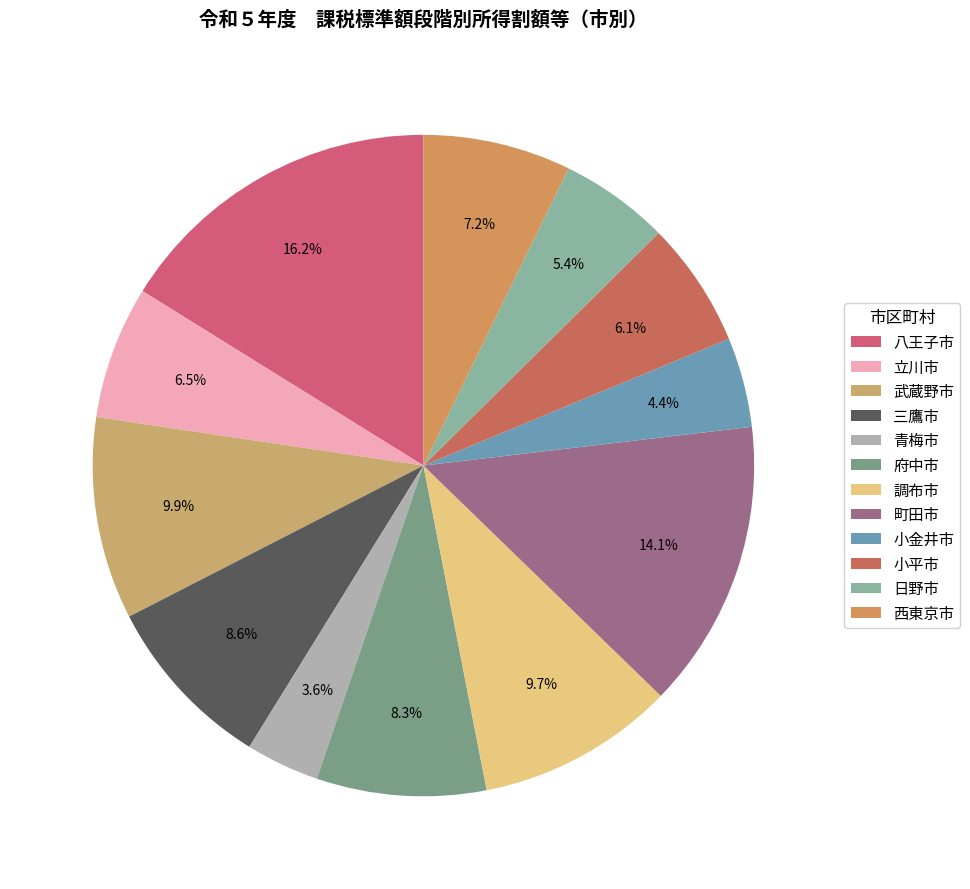

What is the ratio of the value at 町田市 to the value at 小平市?

2.3